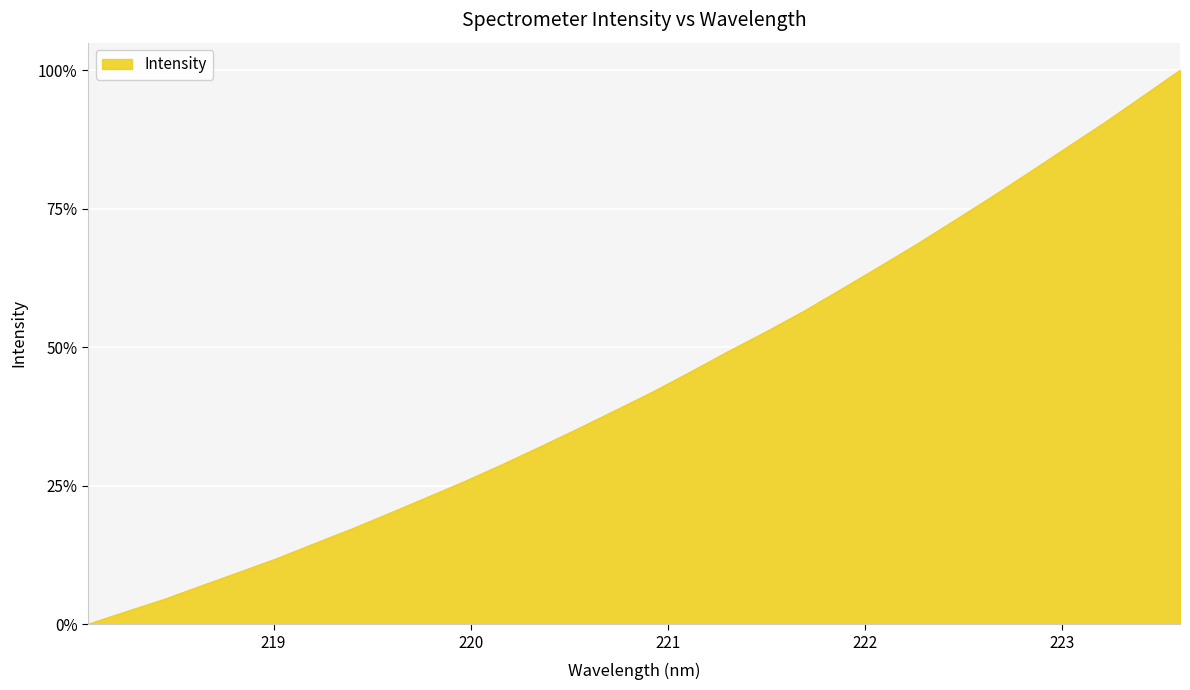

What is the maximum value shown in the chart?

100.0